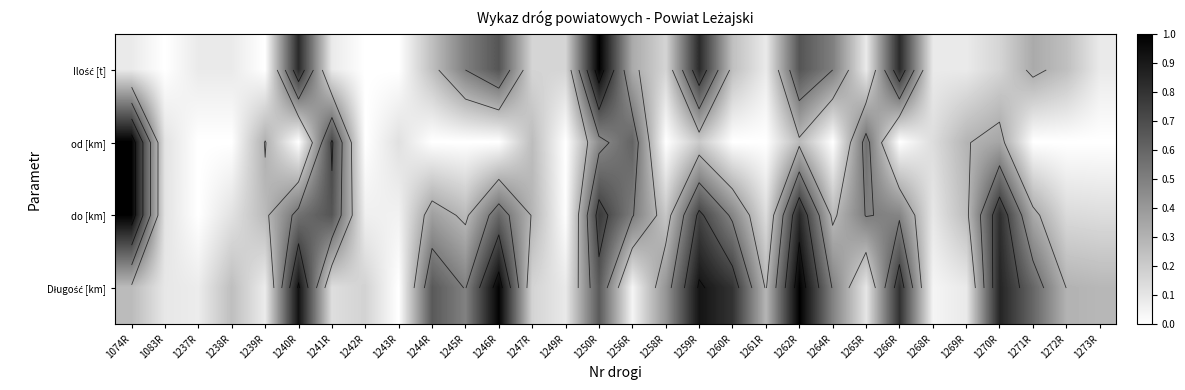

How many values in the od [km] series exceed 0?

14